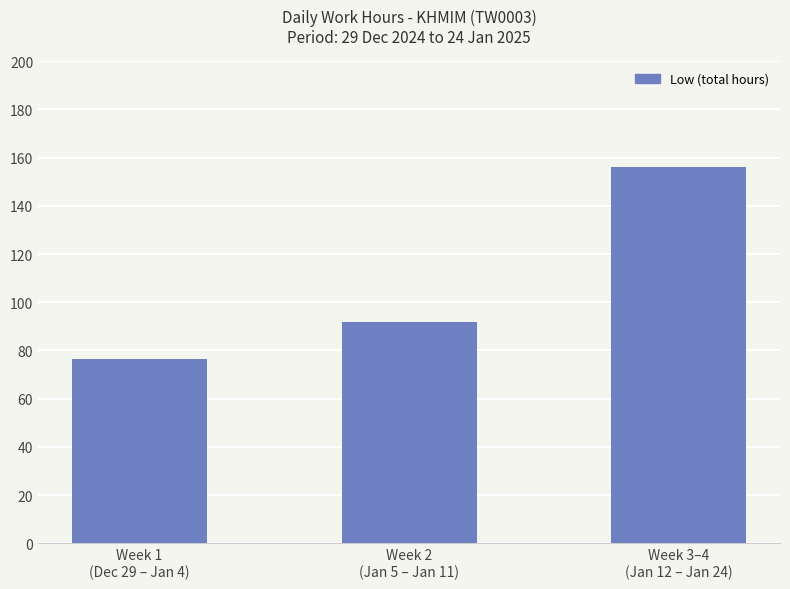

How many bars are there in total?

3